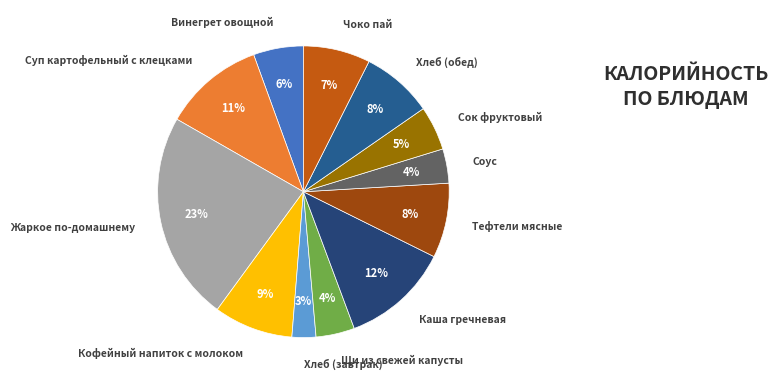

Is it true that Каша гречневая is 24% of the pie?

False